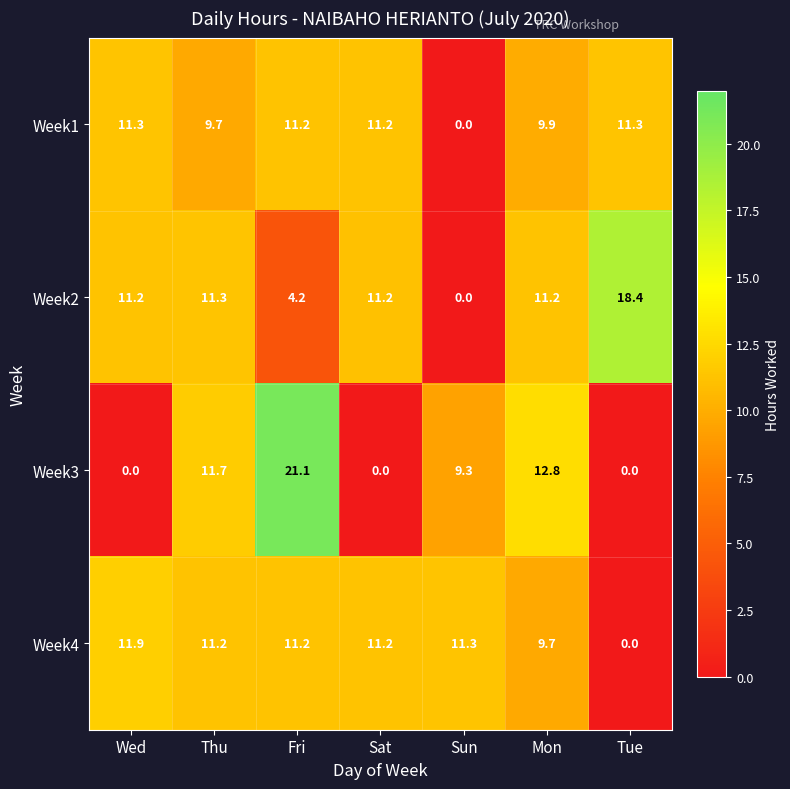

What is the sum of all Week3 values?

54.9